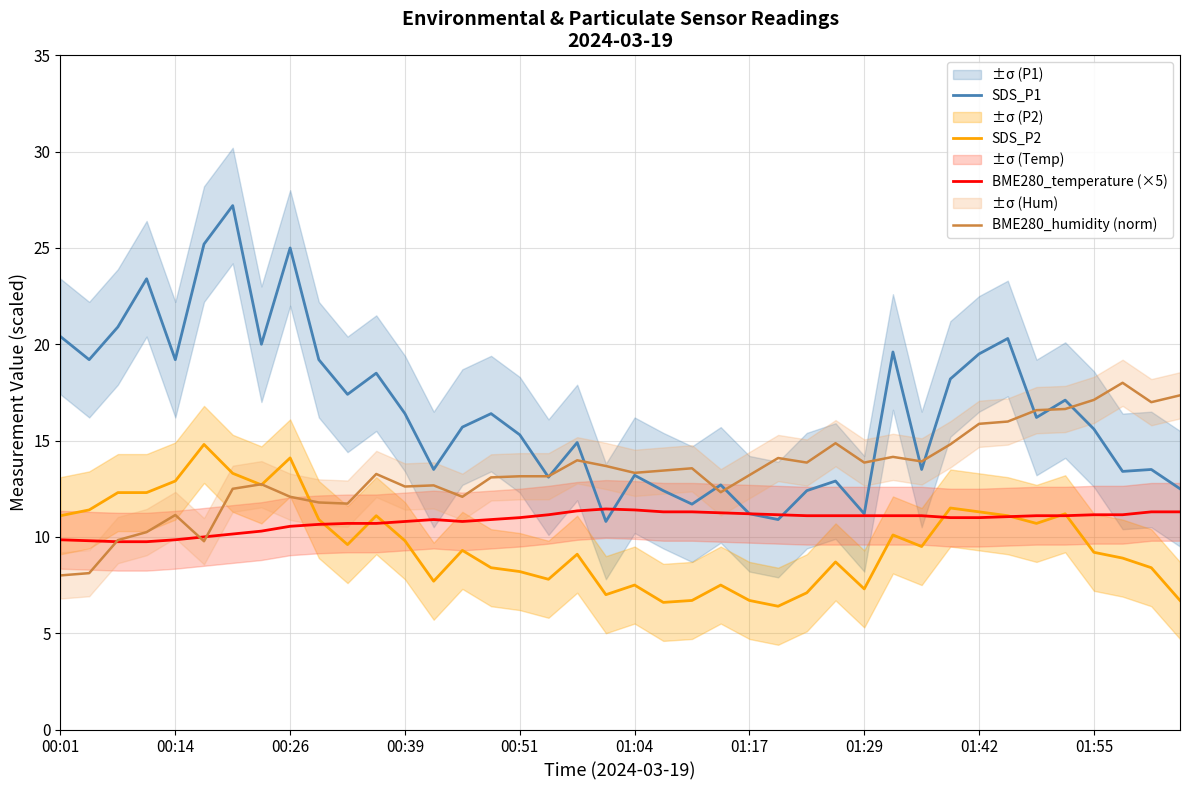

Between 15 and 10, which is larger?

10